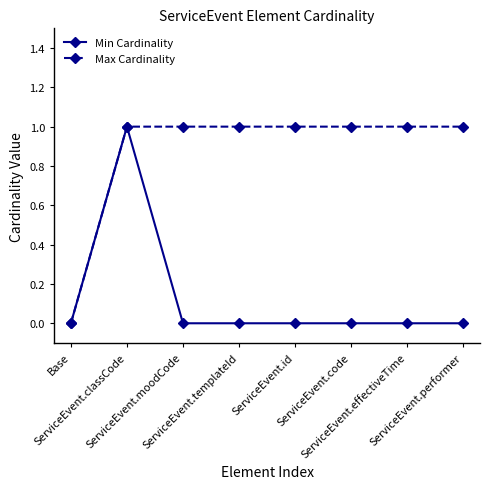

What is the spread (max minus min) of values at ServiceEvent.code?

1